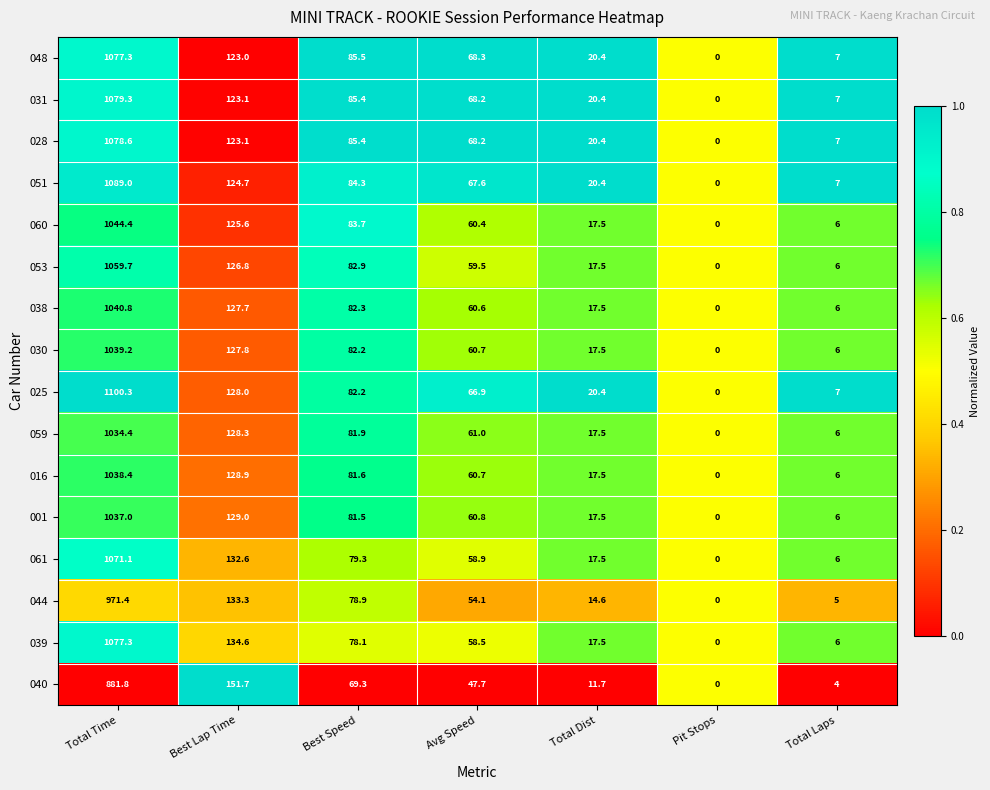

What is the difference between the second highest and second lowest values in the 051 series?

117.7